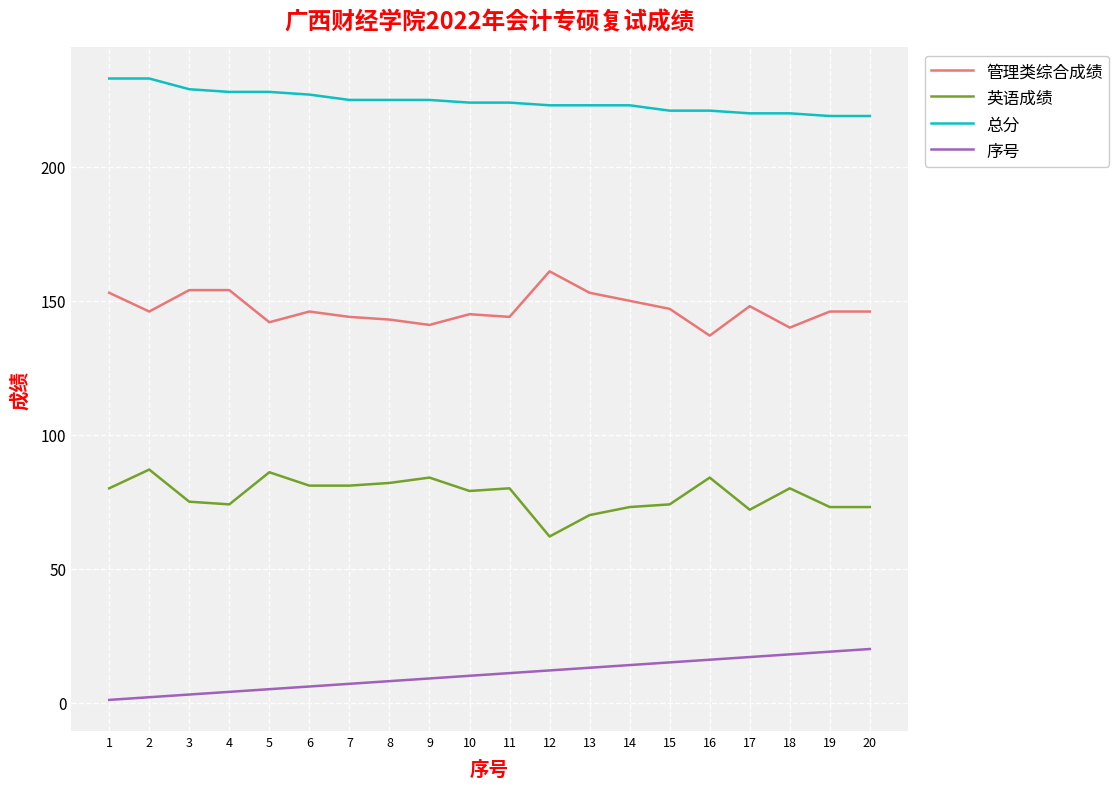

At 3, list the series in order from smallest to largest.

序号, 英语成绩, 管理类综合成绩, 总分